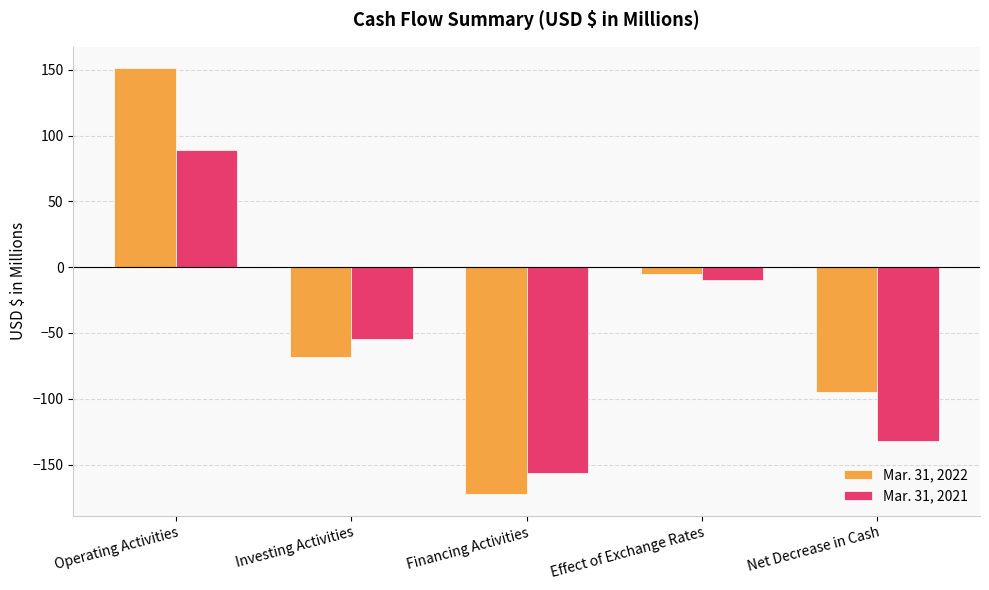

Where is Mar. 31, 2022 nearest to the value -10?

Effect of Exchange Rates